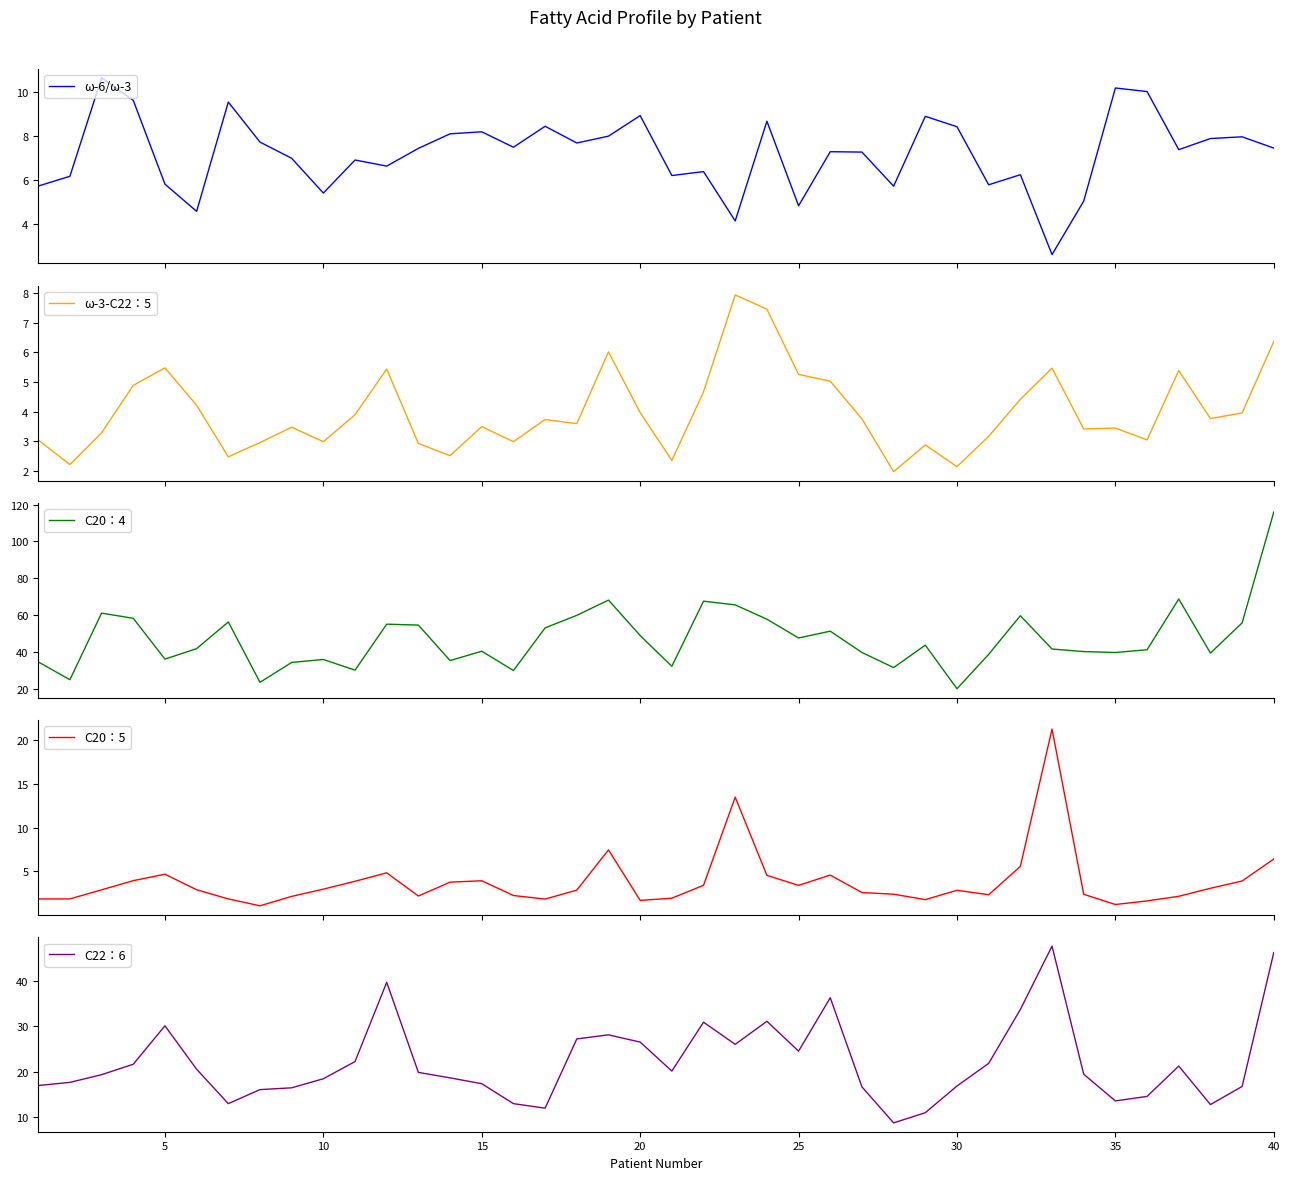

True or false: C22：6 has a value of 13.5 at 35.

True